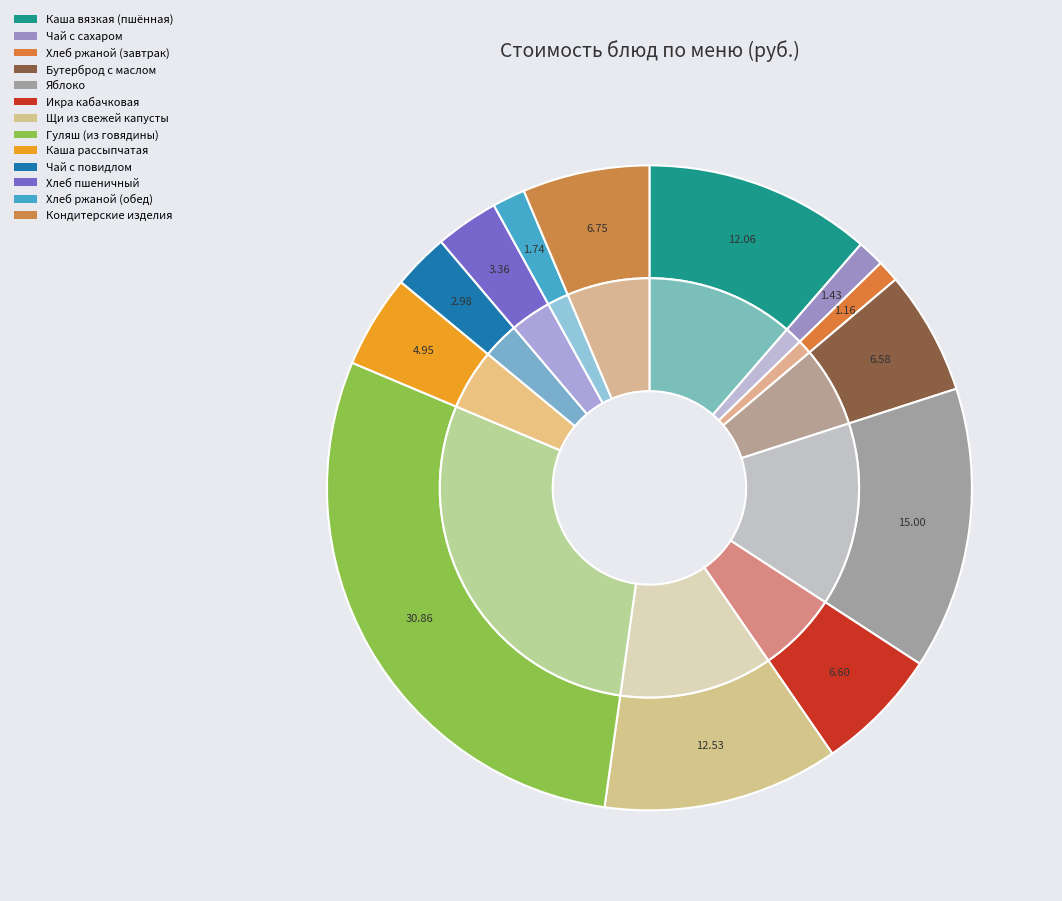

To the nearest percent, what percentage of the pie is Гуляш (из говядины)?

29%